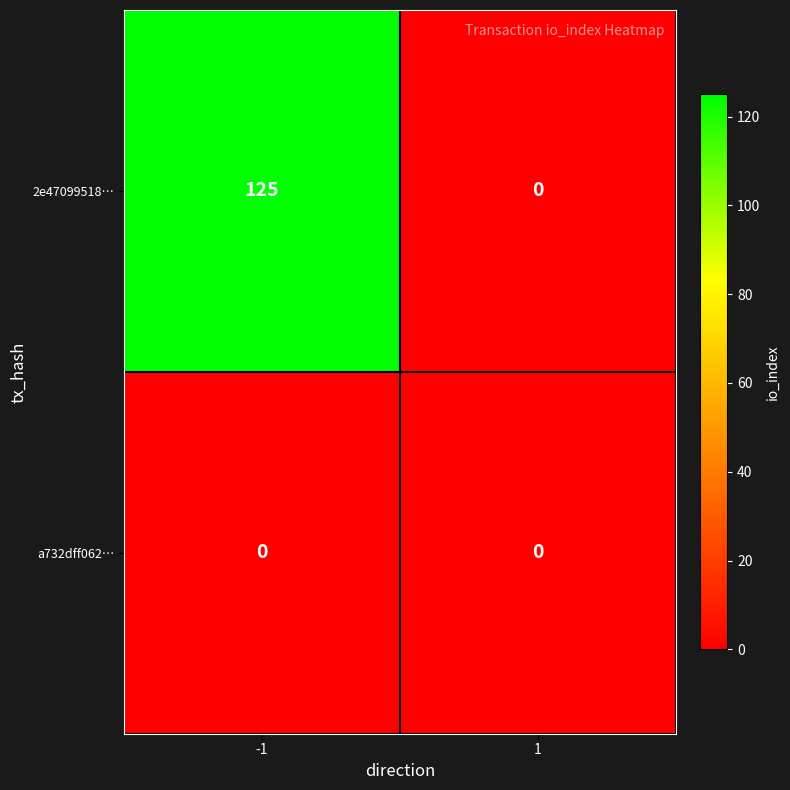

Rank the series by their maximum value, from highest to lowest.

2e47099518…, a732dff062…